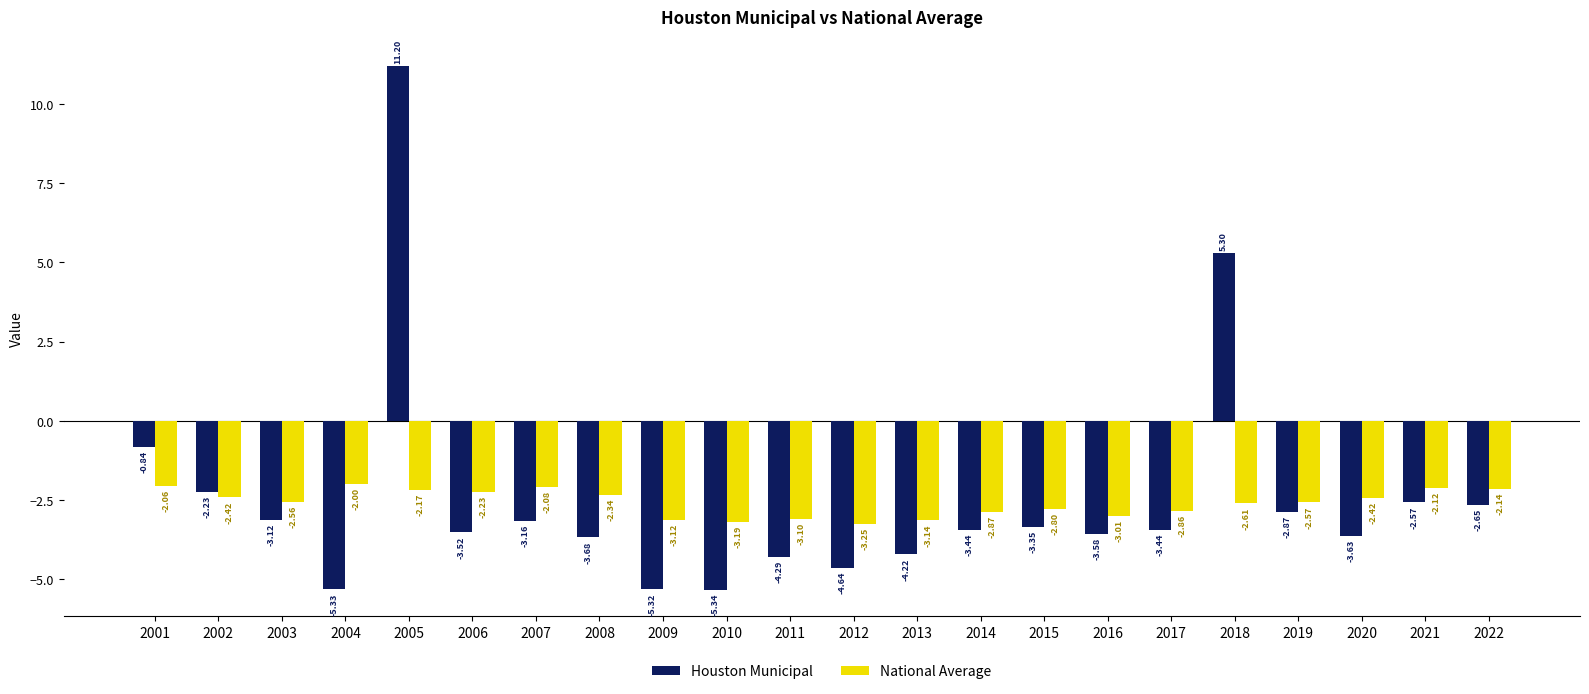

Which series changed the most between 2003 and 2017?

Houston Municipal